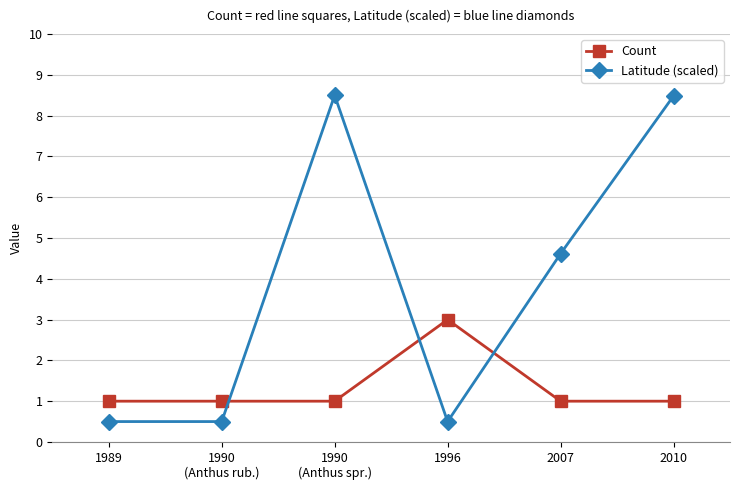

How many times do Count and Latitude (scaled) cross each other?

3